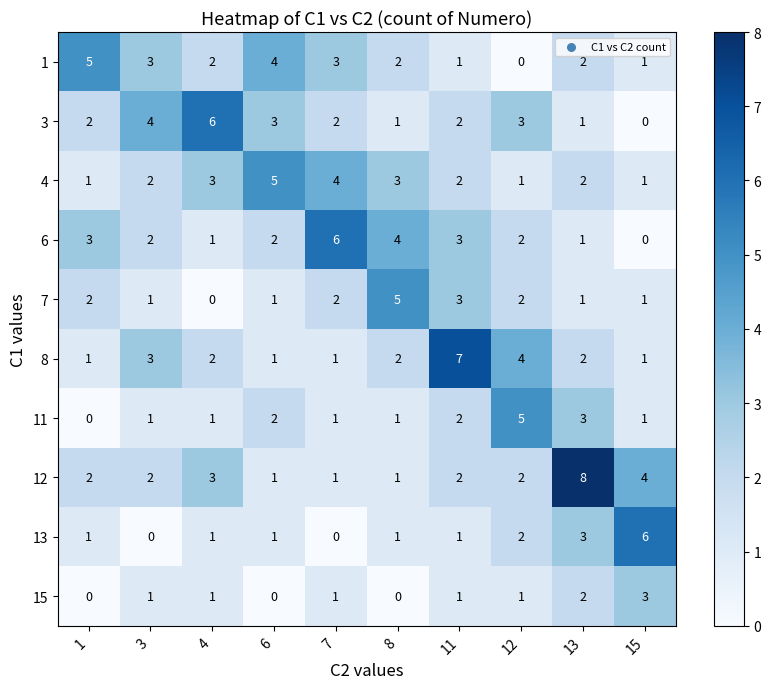

Which series has the widest spread of values?

12